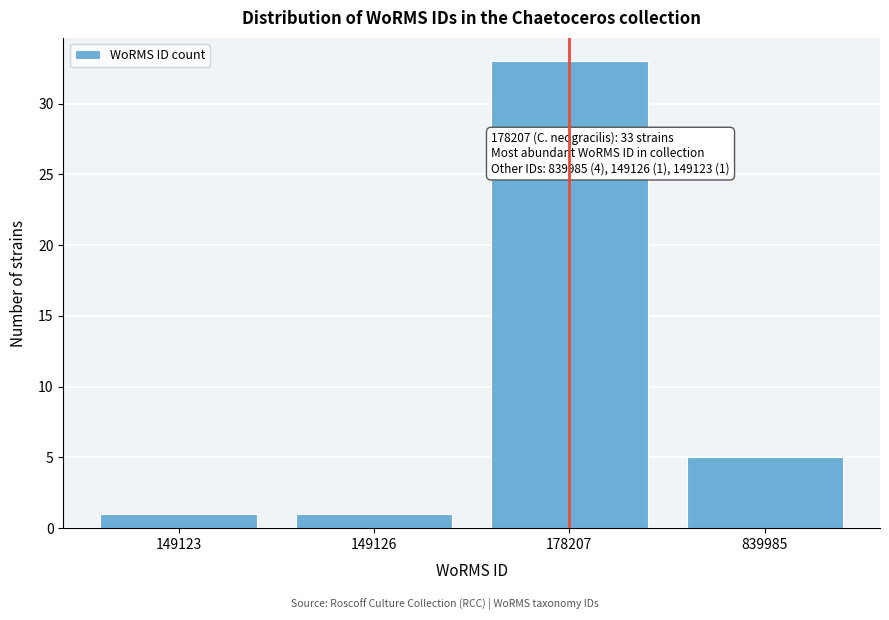

Reading left to right, list all the values displayed in this chart.

149123=1	149126=1	178207=33	839985=5